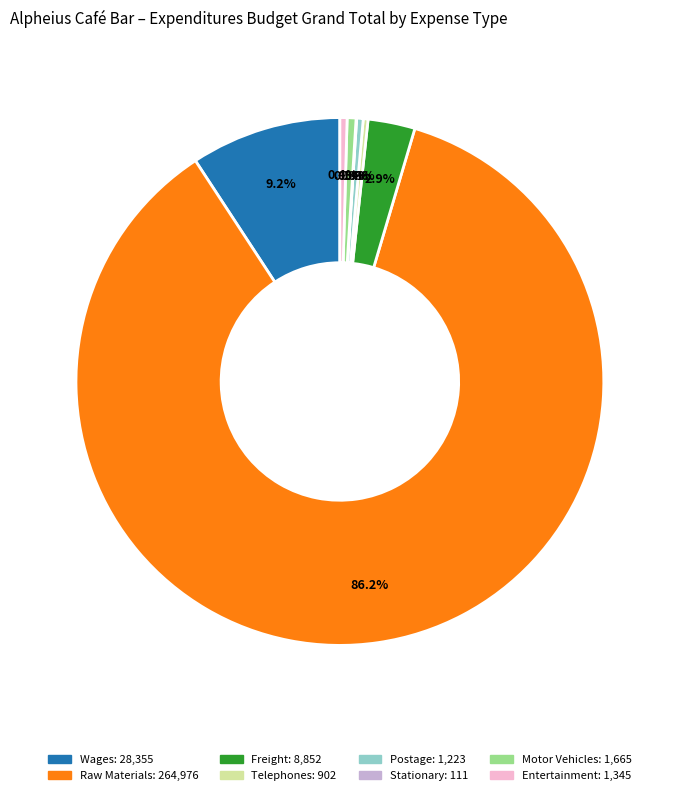

Which slice represents more than half of the pie?

Raw Materials